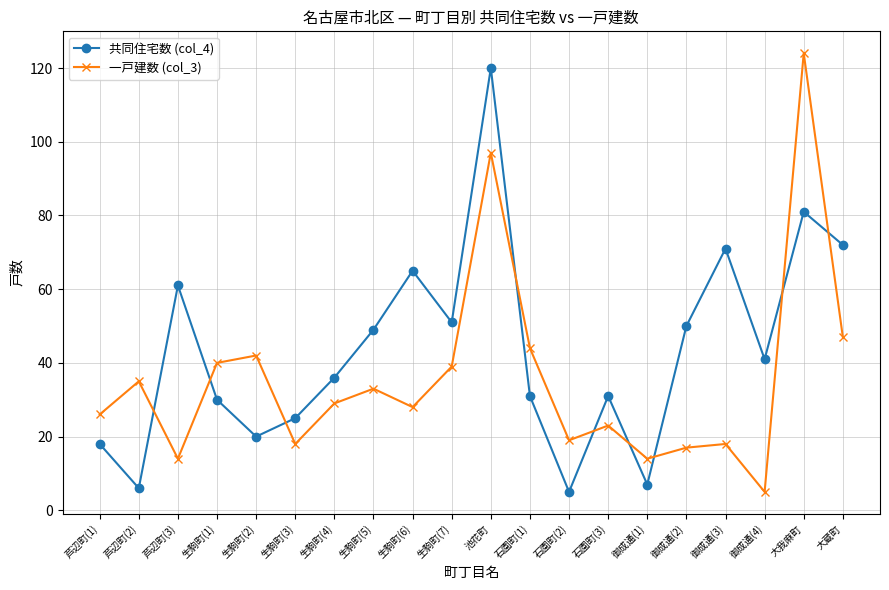

At which category does 共同住宅数 (col_4) reach its first local peak?

芦辺町(3)